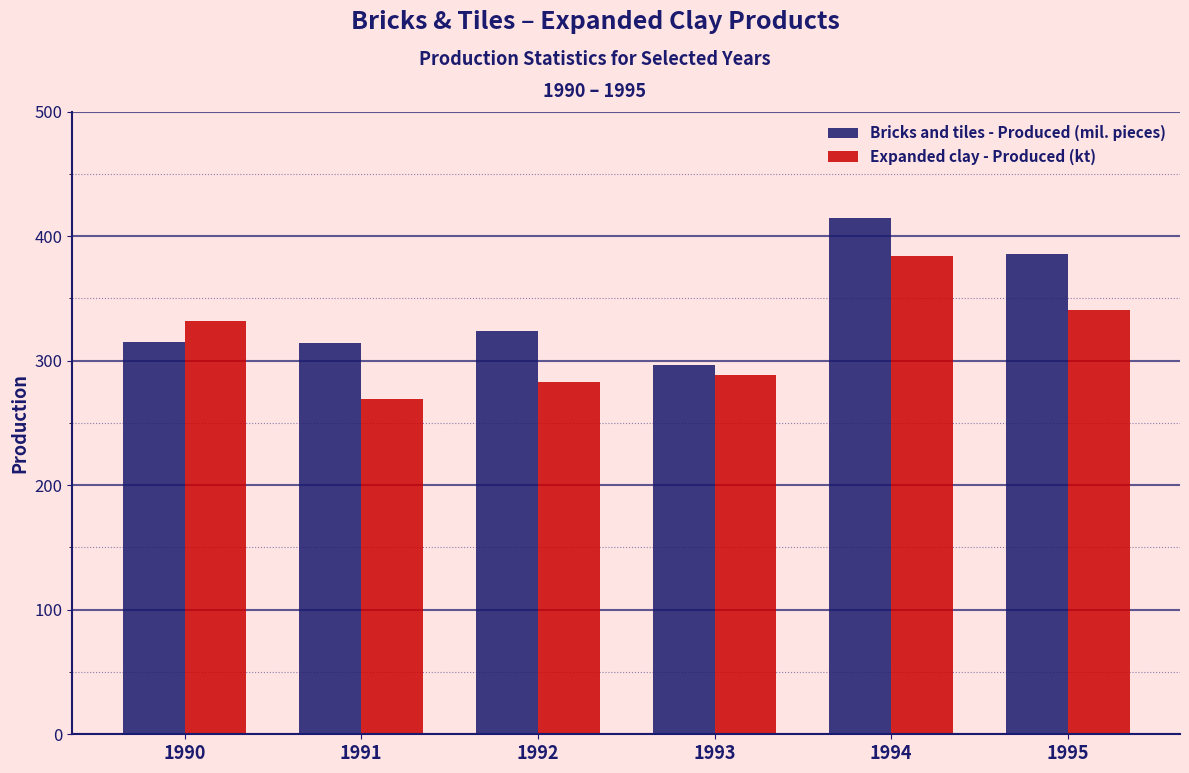

What is the value of the Expanded clay - Produced (kt) bar at the 4th from the left?

288.3